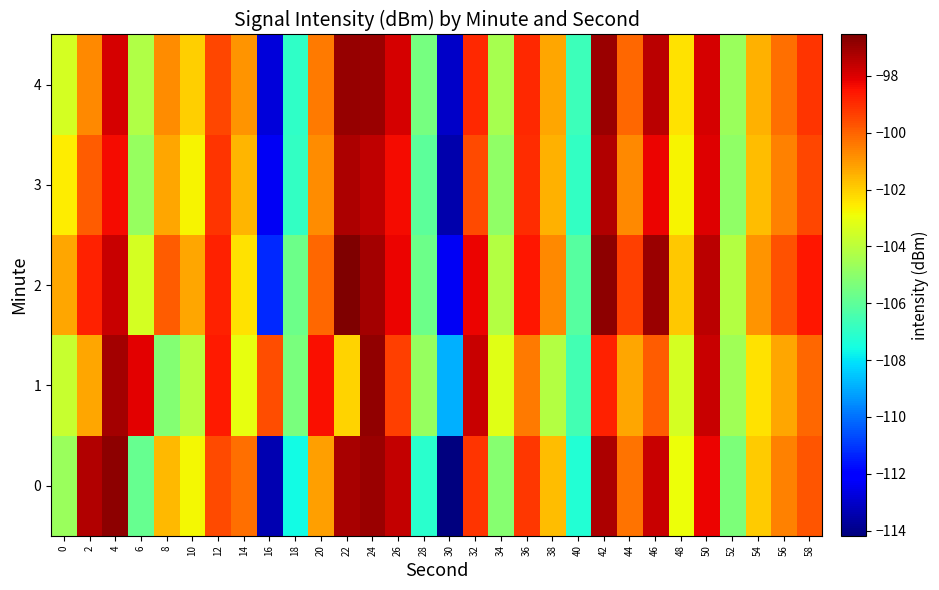

Reading right to left, what are all the values shown in this chart?

0: 58=-99.7	56=-100.6	54=-102.0	52=-105.3	50=-98.2	48=-102.9	46=-97.7	44=-100.3	42=-97.3	40=-107.3	38=-101.7	36=-99.2	34=-105.1	32=-99.2	30=-114.2	28=-107.1	26=-97.6	24=-97.0	22=-97.2	20=-101.1	18=-107.6	16=-113.4	14=-100.2	12=-99.6	10=-102.8	8=-101.6	6=-105.8	4=-96.8	2=-97.3	0=-104.7
1: 58=-100.1	56=-101.2	54=-102.3	52=-104.6	50=-97.7	48=-103.5	46=-99.9	44=-101.2	42=-98.8	40=-106.5	38=-104.1	36=-100.4	34=-103.2	32=-97.7	30=-108.9	28=-104.8	26=-99.3	24=-96.9	22=-102.1	20=-98.4	18=-105.4	16=-99.6	14=-103.1	12=-98.6	10=-104.1	8=-105.2	6=-98.1	4=-97.2	2=-101.3	0=-103.7
2: 58=-98.6	56=-99.7	54=-100.9	52=-104.1	50=-97.5	48=-101.9	46=-97.0	44=-99.3	42=-96.8	40=-106.1	38=-100.7	36=-98.6	34=-104.1	32=-98.2	30=-112.3	28=-105.7	26=-98.2	24=-97.1	22=-96.5	20=-100.1	18=-105.7	16=-111.2	14=-102.3	12=-98.8	10=-101.2	8=-99.9	6=-103.5	4=-97.7	2=-98.8	0=-101.2
3: 58=-99.5	56=-100.6	54=-101.7	52=-104.9	50=-98.0	48=-102.7	46=-98.2	44=-100.7	42=-97.3	40=-106.9	38=-101.5	36=-99.0	34=-104.9	32=-99.6	30=-113.5	28=-106.0	26=-98.3	24=-97.6	22=-97.2	20=-100.8	18=-106.9	16=-112.3	14=-101.6	12=-99.1	10=-102.7	8=-101.2	6=-104.8	4=-98.3	2=-99.9	0=-102.6
4: 58=-99.1	56=-100.2	54=-101.5	52=-104.7	50=-97.9	48=-102.3	46=-97.5	44=-100.1	42=-97.0	40=-106.7	38=-101.2	36=-98.9	34=-104.5	32=-98.9	30=-113.0	28=-105.5	26=-97.9	24=-97.0	22=-96.9	20=-100.5	18=-107.0	16=-112.8	14=-100.9	12=-99.5	10=-102.0	8=-100.8	6=-104.2	4=-97.9	2=-100.7	0=-103.5